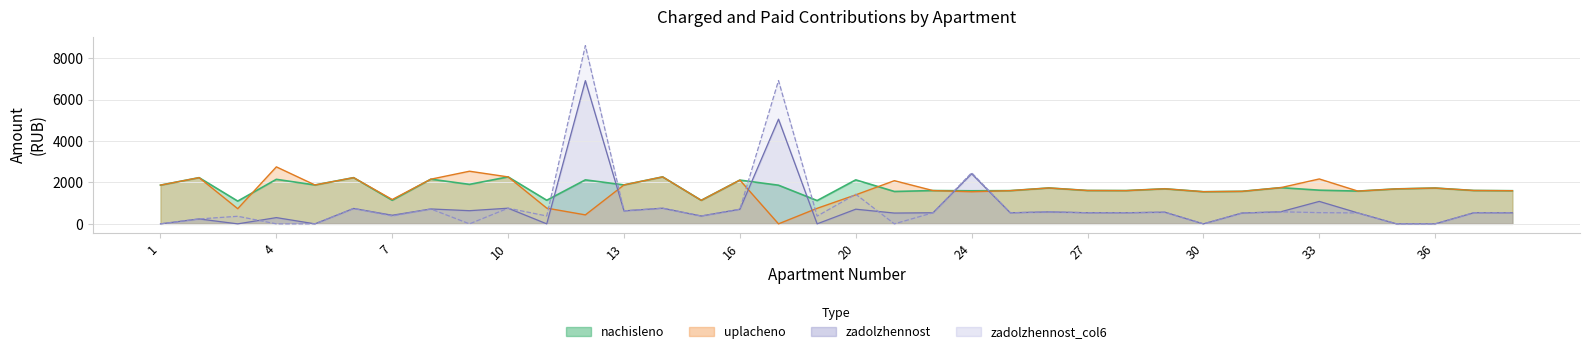

What is the greatest value displayed?

8606.1